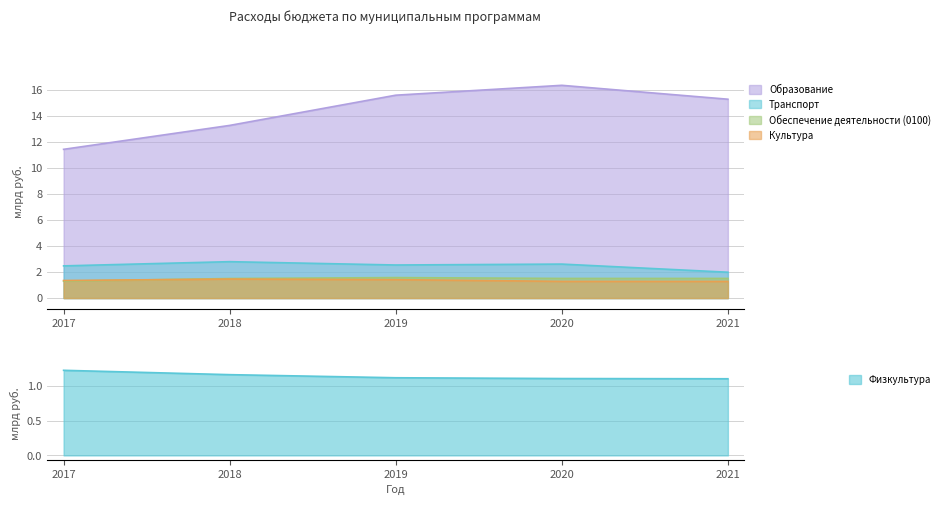

What is the sum of all Физкультура values?

5.7